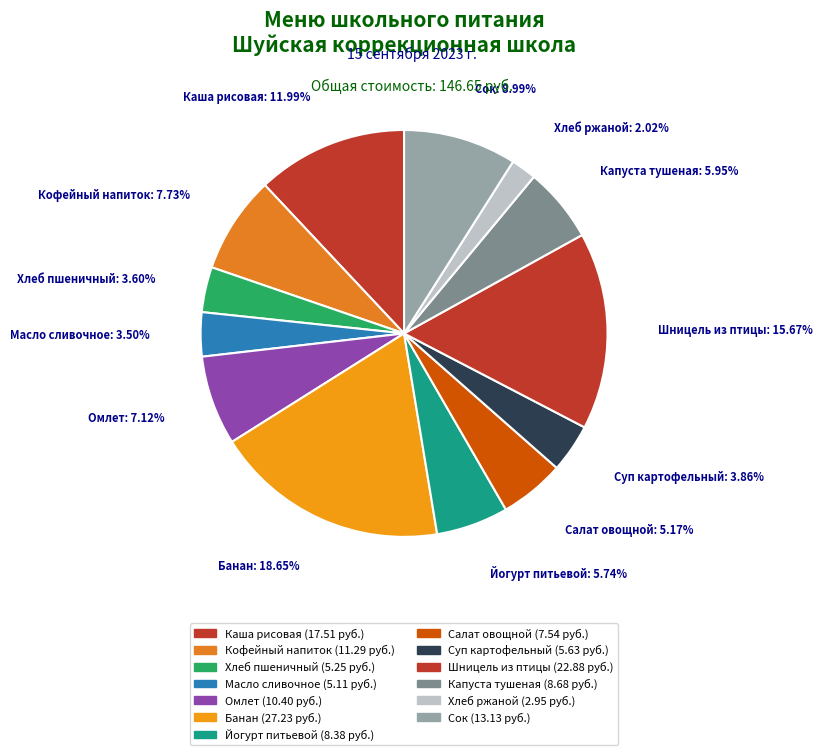

To the nearest percent, what percentage of the pie is Капуста тушеная?

6%